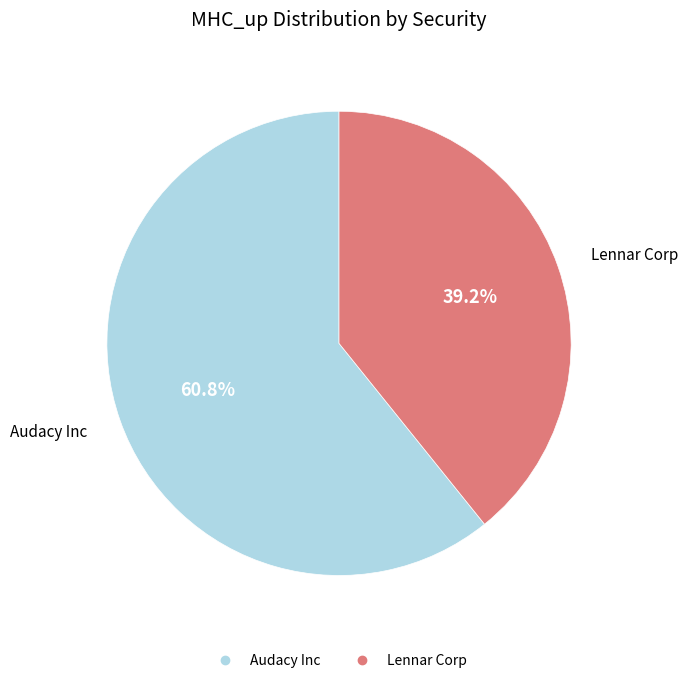

The Audacy Inc slice represents 61% of the pie. True or false?

True